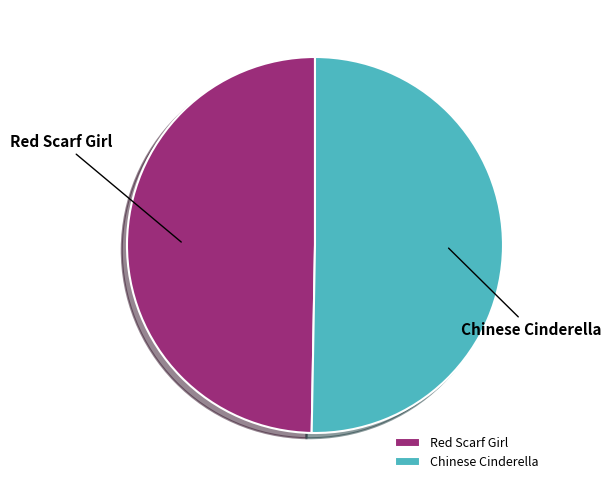

What is the smallest slice in the pie chart?

Red Scarf Girl